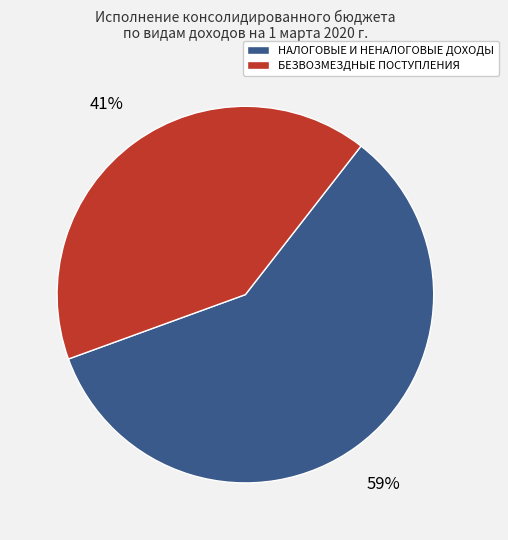

Does БЕЗВОЗМЕЗДНЫЕ ПОСТУПЛЕНИЯ account for over 50% of the chart?

No